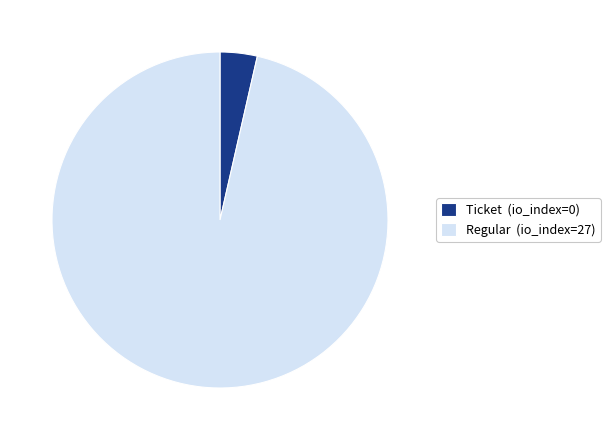

Does Ticket account for over 50% of the chart?

No